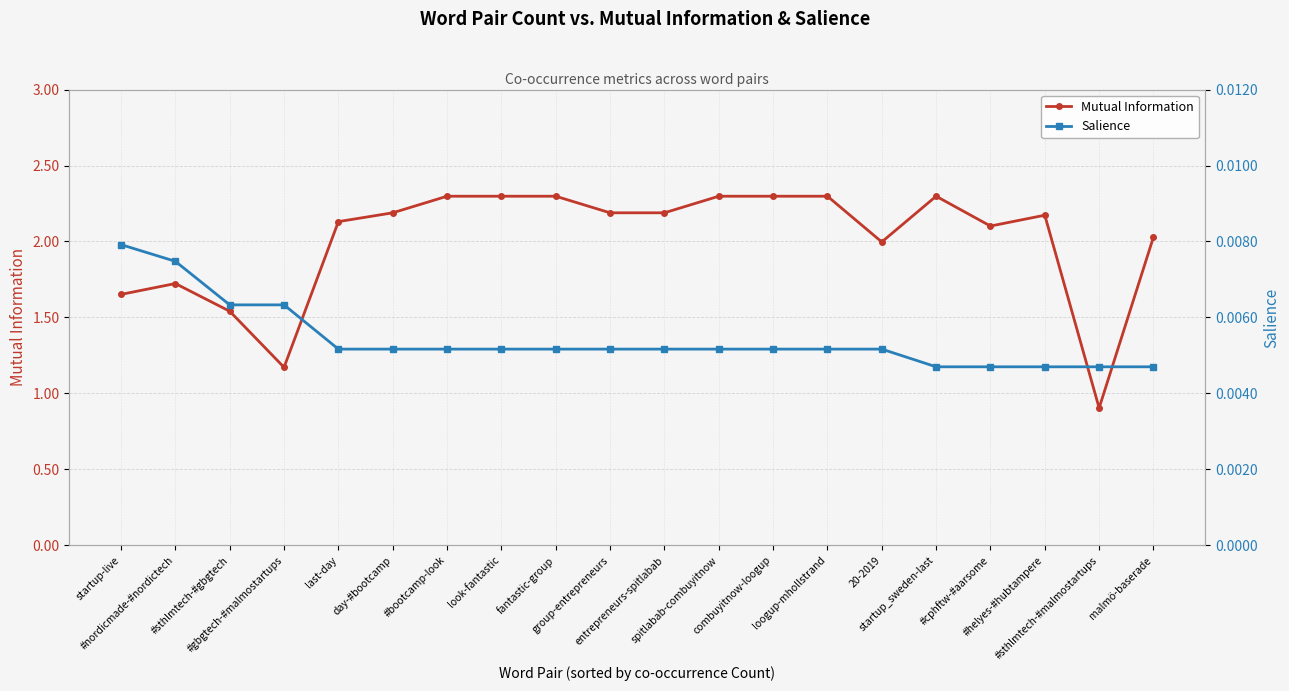

What is the maximum value shown in the chart?

2.3